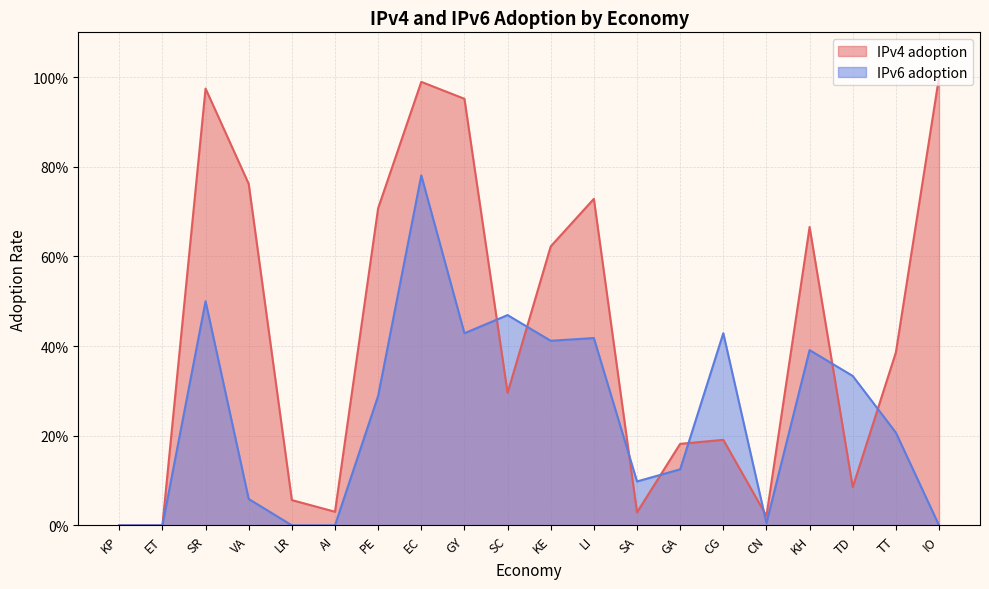

Is the value of IPv6 adoption at GY greater than the value of IPv4 adoption at IO?

No